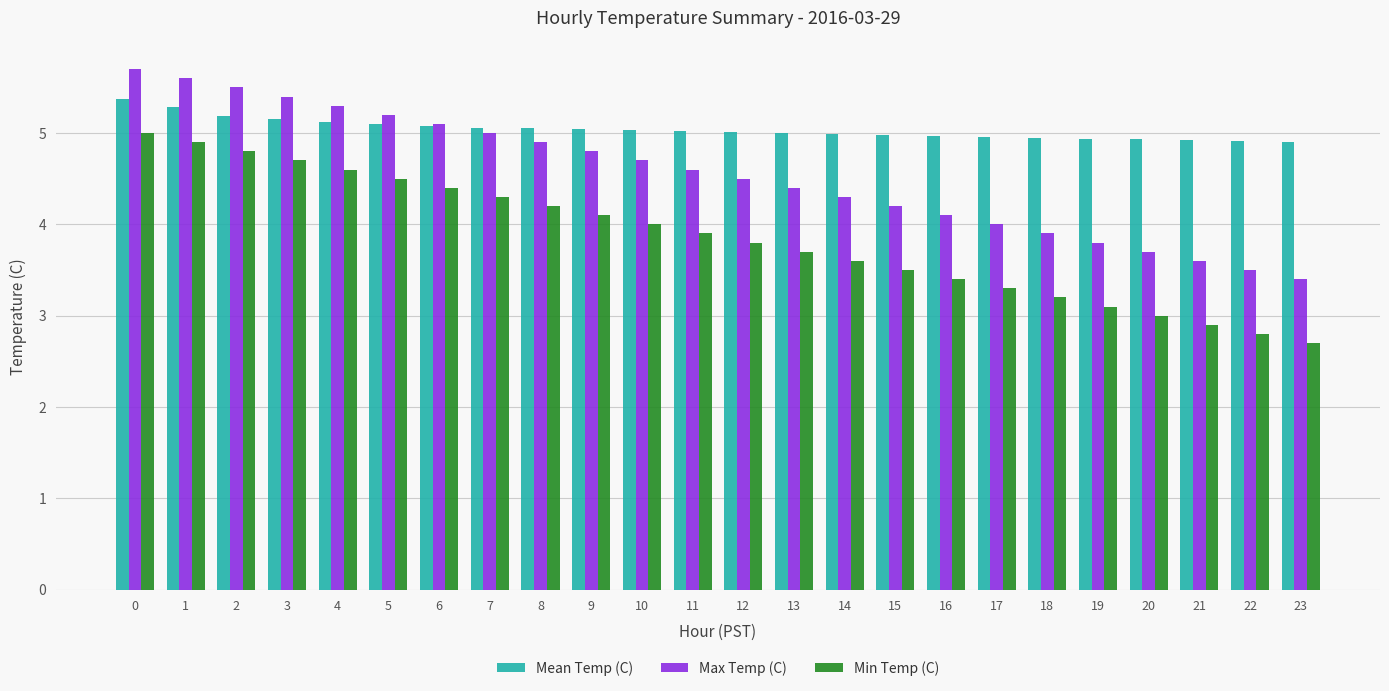

Is the value of Mean Temp (C) at 9 greater than the value of Min Temp (C) at 23?

Yes